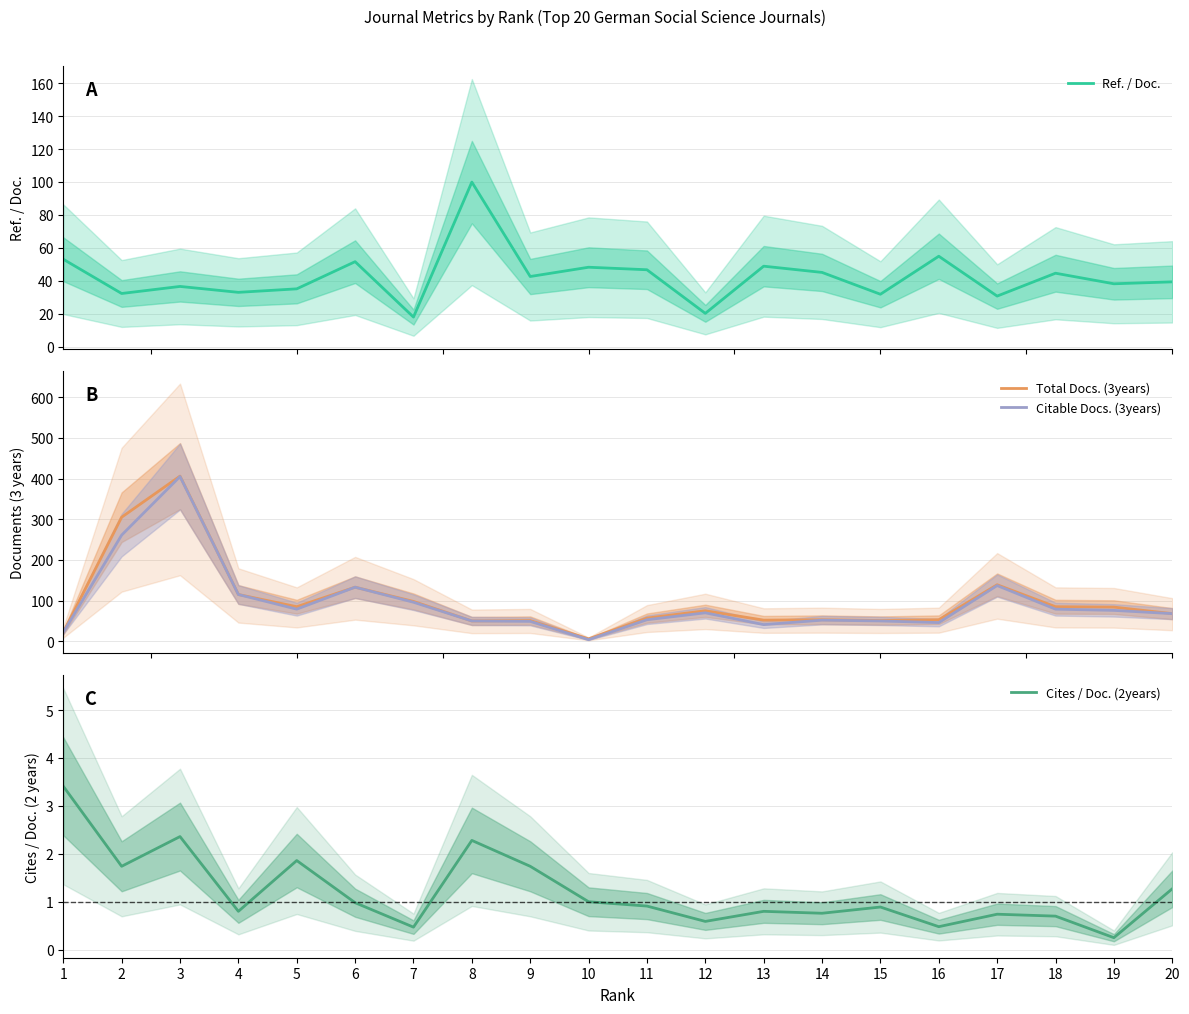

What is the difference between the maximum and minimum values in the Total Docs. (3years) series?

400